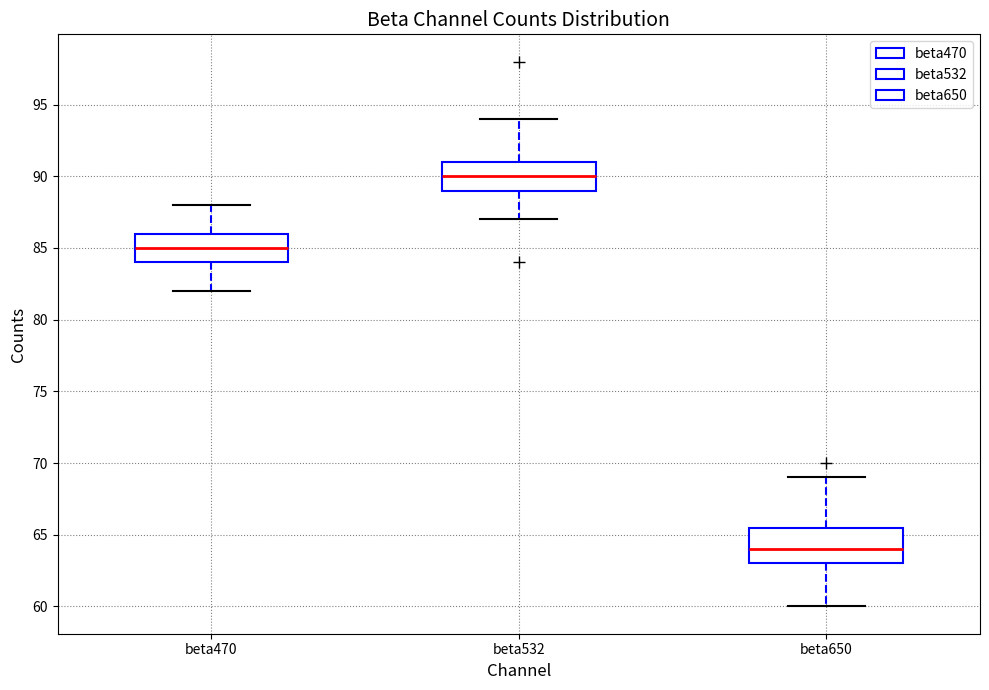

Reading left to right, read every box against the y-axis: the position of its median line, the range the box covers, and the ends of its whiskers. The values are not printed on the chart, so give them approximately, as read against the axis.

beta470: median 85.0, box 84.0 to 86.0, whiskers 82.0 to 88.0
beta532: median 90.0, box 89.0 to 91.0, whiskers 87.0 to 94.0
beta650: median 64.0, box 63.0 to 65.5, whiskers 60.0 to 69.0